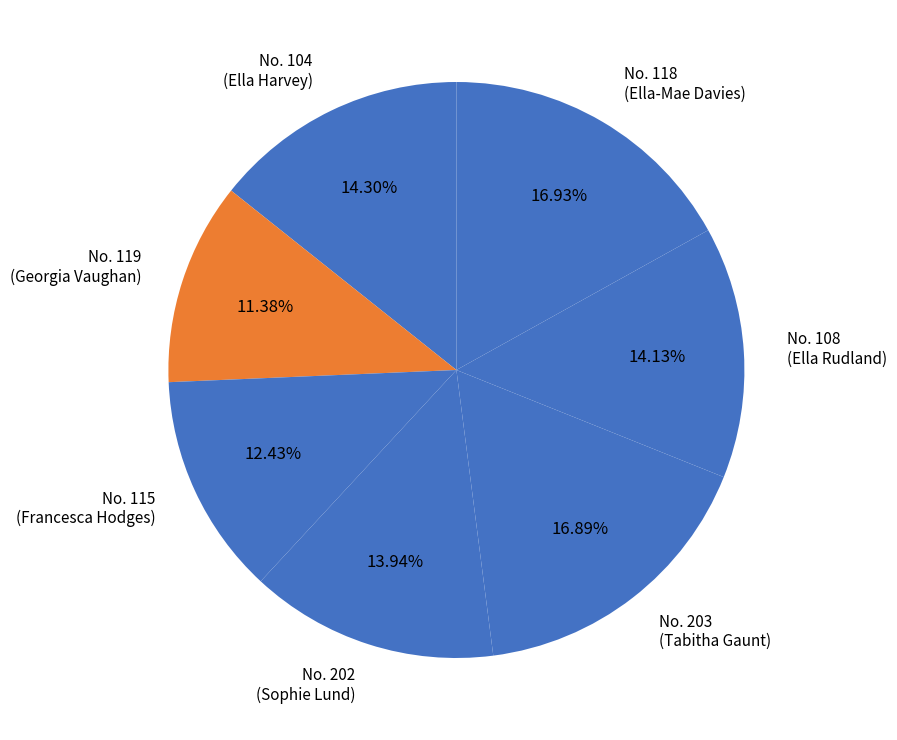

Is the sum of No. 115 (Francesca Hodges) and No. 203 (Tabitha Gaunt) greater than half?

No